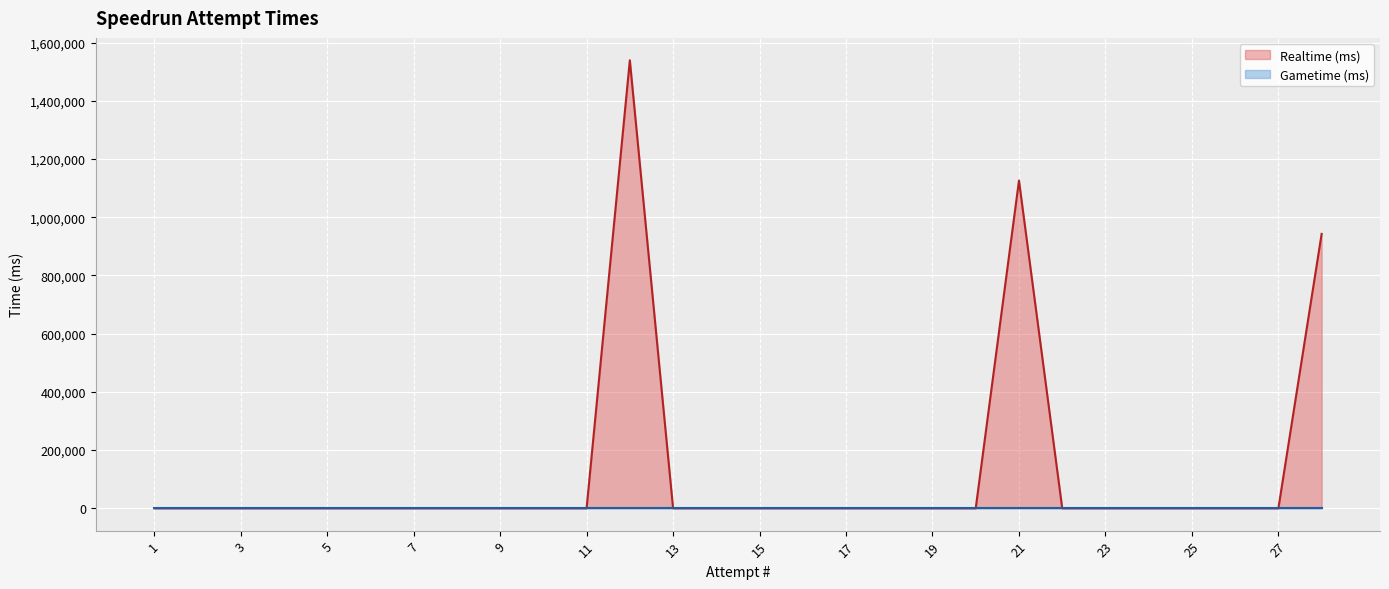

Read the Realtime (ms) value at 21, to the nearest 10.

1125980